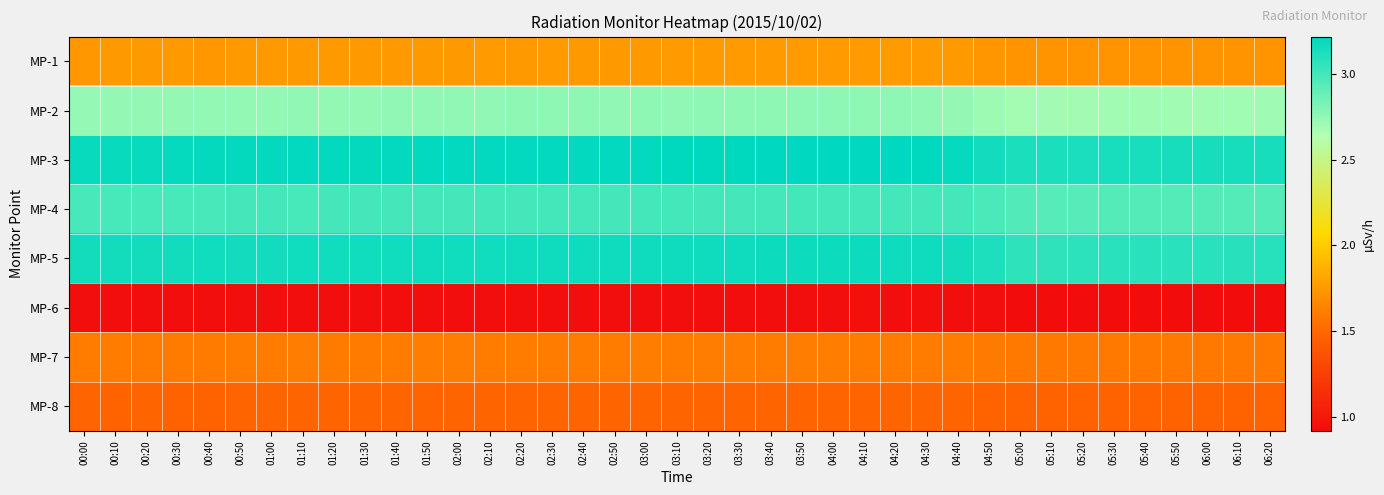

Reading left to right, what are all the values shown in this chart?

MP-1: 00:00=1.7	00:10=1.8	00:20=1.8	00:30=1.8	00:40=1.7	00:50=1.8	01:00=1.8	01:10=1.8	01:20=1.8	01:30=1.8	01:40=1.8	01:50=1.8	02:00=1.8	02:10=1.8	02:20=1.8	02:30=1.8	02:40=1.8	02:50=1.8	03:00=1.8	03:10=1.8	03:20=1.8	03:30=1.8	03:40=1.8	03:50=1.8	04:00=1.8	04:10=1.8	04:20=1.8	04:30=1.8	04:40=1.8	04:50=1.7	05:00=1.7	05:10=1.7	05:20=1.7	05:30=1.7	05:40=1.7	05:50=1.7	06:00=1.7	06:10=1.7	06:20=1.7
MP-2: 00:00=2.7	00:10=2.7	00:20=2.7	00:30=2.7	00:40=2.7	00:50=2.7	01:00=2.7	01:10=2.8	01:20=2.7	01:30=2.7	01:40=2.8	01:50=2.7	02:00=2.8	02:10=2.8	02:20=2.8	02:30=2.8	02:40=2.8	02:50=2.8	03:00=2.8	03:10=2.8	03:20=2.8	03:30=2.8	03:40=2.8	03:50=2.8	04:00=2.8	04:10=2.8	04:20=2.8	04:30=2.8	04:40=2.7	04:50=2.7	05:00=2.7	05:10=2.7	05:20=2.7	05:30=2.7	05:40=2.7	05:50=2.7	06:00=2.7	06:10=2.7	06:20=2.7
MP-3: 00:00=3.2	00:10=3.2	00:20=3.2	00:30=3.2	00:40=3.2	00:50=3.2	01:00=3.2	01:10=3.2	01:20=3.2	01:30=3.2	01:40=3.2	01:50=3.2	02:00=3.2	02:10=3.2	02:20=3.2	02:30=3.2	02:40=3.2	02:50=3.2	03:00=3.2	03:10=3.2	03:20=3.2	03:30=3.2	03:40=3.2	03:50=3.2	04:00=3.2	04:10=3.2	04:20=3.2	04:30=3.2	04:40=3.2	04:50=3.2	05:00=3.1	05:10=3.1	05:20=3.1	05:30=3.1	05:40=3.1	05:50=3.1	06:00=3.1	06:10=3.1	06:20=3.1
MP-4: 00:00=3.0	00:10=3.0	00:20=3.0	00:30=3.0	00:40=3.0	00:50=3.0	01:00=3.0	01:10=3.0	01:20=3.0	01:30=3.0	01:40=3.0	01:50=3.0	02:00=3.0	02:10=3.0	02:20=3.0	02:30=3.0	02:40=3.0	02:50=3.0	03:00=3.0	03:10=3.0	03:20=3.0	03:30=3.0	03:40=3.0	03:50=3.0	04:00=3.0	04:10=3.0	04:20=3.0	04:30=3.0	04:40=3.0	04:50=3.0	05:00=3.0	05:10=2.9	05:20=2.9	05:30=2.9	05:40=2.9	05:50=2.9	06:00=2.9	06:10=2.9	06:20=2.9
MP-5: 00:00=3.2	00:10=3.2	00:20=3.2	00:30=3.2	00:40=3.2	00:50=3.2	01:00=3.2	01:10=3.2	01:20=3.2	01:30=3.2	01:40=3.2	01:50=3.2	02:00=3.2	02:10=3.2	02:20=3.2	02:30=3.2	02:40=3.2	02:50=3.2	03:00=3.2	03:10=3.2	03:20=3.2	03:30=3.2	03:40=3.2	03:50=3.2	04:00=3.2	04:10=3.2	04:20=3.2	04:30=3.2	04:40=3.2	04:50=3.1	05:00=3.1	05:10=3.1	05:20=3.1	05:30=3.1	05:40=3.1	05:50=3.1	06:00=3.1	06:10=3.1	06:20=3.1
MP-6: 00:00=0.9	00:10=0.9	00:20=0.9	00:30=0.9	00:40=0.9	00:50=0.9	01:00=0.9	01:10=0.9	01:20=0.9	01:30=0.9	01:40=0.9	01:50=0.9	02:00=0.9	02:10=0.9	02:20=0.9	02:30=0.9	02:40=0.9	02:50=0.9	03:00=0.9	03:10=0.9	03:20=0.9	03:30=0.9	03:40=0.9	03:50=0.9	04:00=0.9	04:10=0.9	04:20=0.9	04:30=0.9	04:40=0.9	04:50=0.9	05:00=0.9	05:10=0.9	05:20=0.9	05:30=0.9	05:40=0.9	05:50=0.9	06:00=0.9	06:10=0.9	06:20=0.9
MP-7: 00:00=1.6	00:10=1.6	00:20=1.6	00:30=1.6	00:40=1.6	00:50=1.6	01:00=1.6	01:10=1.6	01:20=1.6	01:30=1.6	01:40=1.6	01:50=1.6	02:00=1.6	02:10=1.6	02:20=1.6	02:30=1.6	02:40=1.6	02:50=1.6	03:00=1.6	03:10=1.6	03:20=1.6	03:30=1.6	03:40=1.6	03:50=1.6	04:00=1.6	04:10=1.6	04:20=1.6	04:30=1.6	04:40=1.6	04:50=1.6	05:00=1.6	05:10=1.6	05:20=1.6	05:30=1.6	05:40=1.6	05:50=1.6	06:00=1.6	06:10=1.6	06:20=1.6
MP-8: 00:00=1.5	00:10=1.5	00:20=1.5	00:30=1.5	00:40=1.5	00:50=1.5	01:00=1.5	01:10=1.5	01:20=1.5	01:30=1.5	01:40=1.5	01:50=1.5	02:00=1.5	02:10=1.5	02:20=1.5	02:30=1.5	02:40=1.5	02:50=1.5	03:00=1.5	03:10=1.5	03:20=1.5	03:30=1.5	03:40=1.5	03:50=1.5	04:00=1.5	04:10=1.5	04:20=1.5	04:30=1.5	04:40=1.5	04:50=1.5	05:00=1.5	05:10=1.5	05:20=1.5	05:30=1.5	05:40=1.5	05:50=1.5	06:00=1.5	06:10=1.5	06:20=1.5